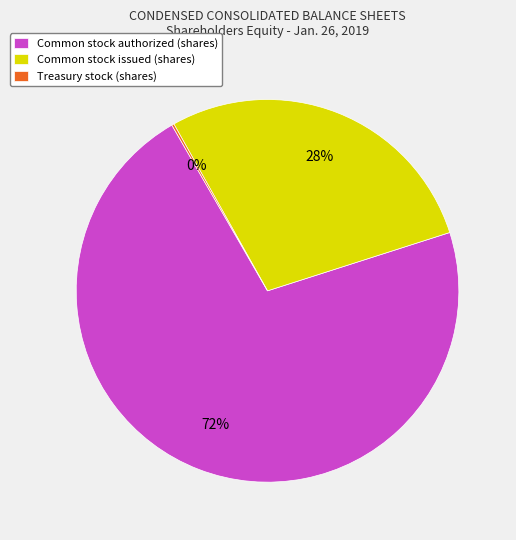

Between Common stock issued (shares) and Common stock authorized (shares), which is larger?

Common stock authorized (shares)